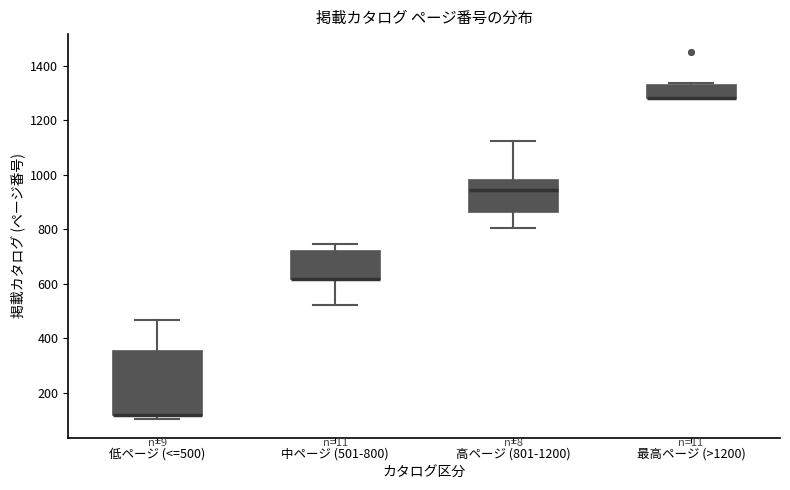

Reading left to right, read every box against the y-axis: the position of its median line, the range the box covers, and the ends of its whiskers. The values are not printed on the chart, so give them approximately, as read against the axis.

低ページ (<=500): median 120 (drawn on the box's lower edge), box 120 to 360, whiskers 100 to 460
中ページ (501-800): median 620 (drawn on the box's lower edge), box 620 to 720, whiskers 520 to 740
高ページ (801-1200): median 940, box 860 to 980, whiskers 800 to 1120
最高ページ (>1200): median 1280 (drawn on the box's lower edge), box 1280 to 1340, whiskers 1280 to 1340